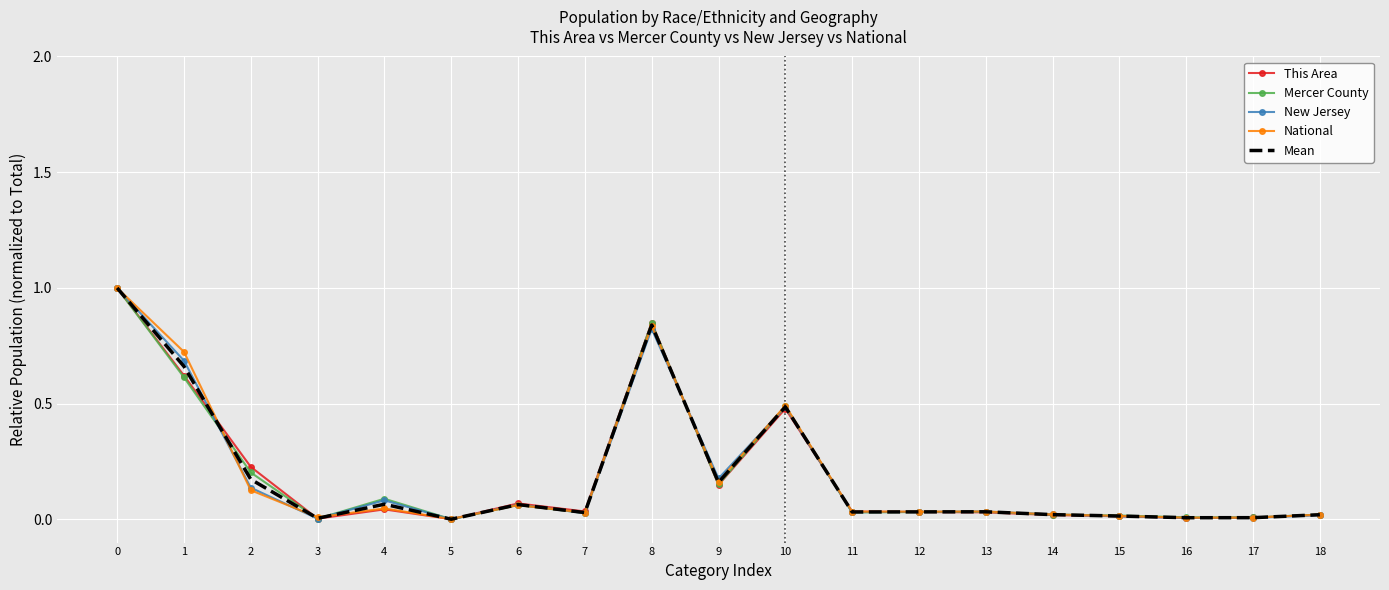

Is the value of National at 9 greater than the value of This Area at 7?

Yes